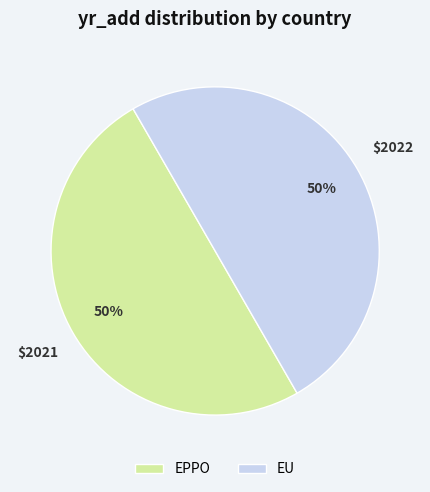

True or false: EU accounts for 50% of the total.

True